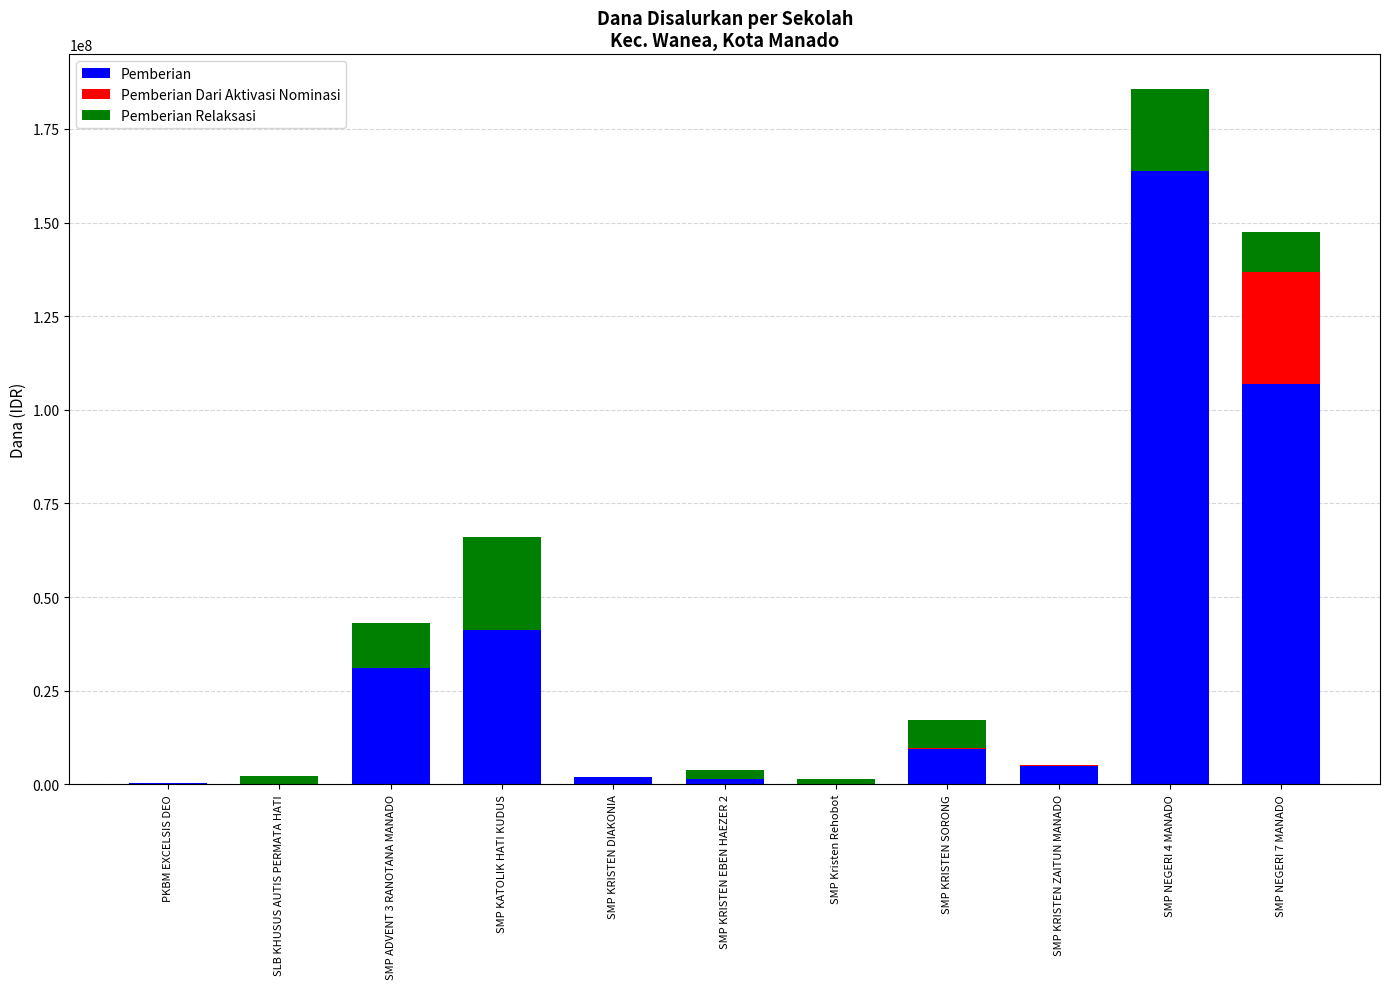

The Pemberian series shows 97452542 at SMP Kristen Rehobot. True or false?

False